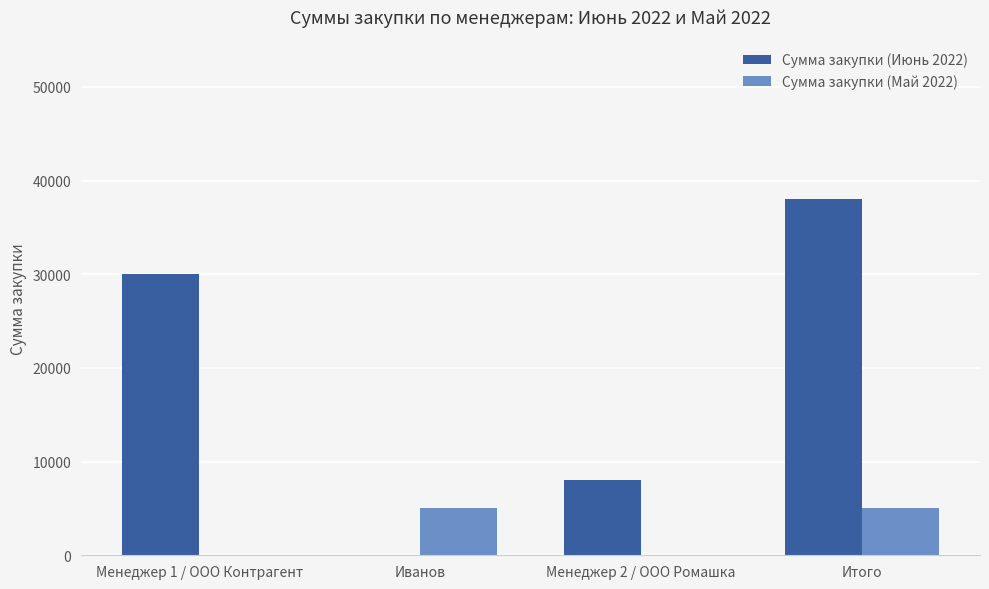

At which category is the sum across all series the highest?

Итого